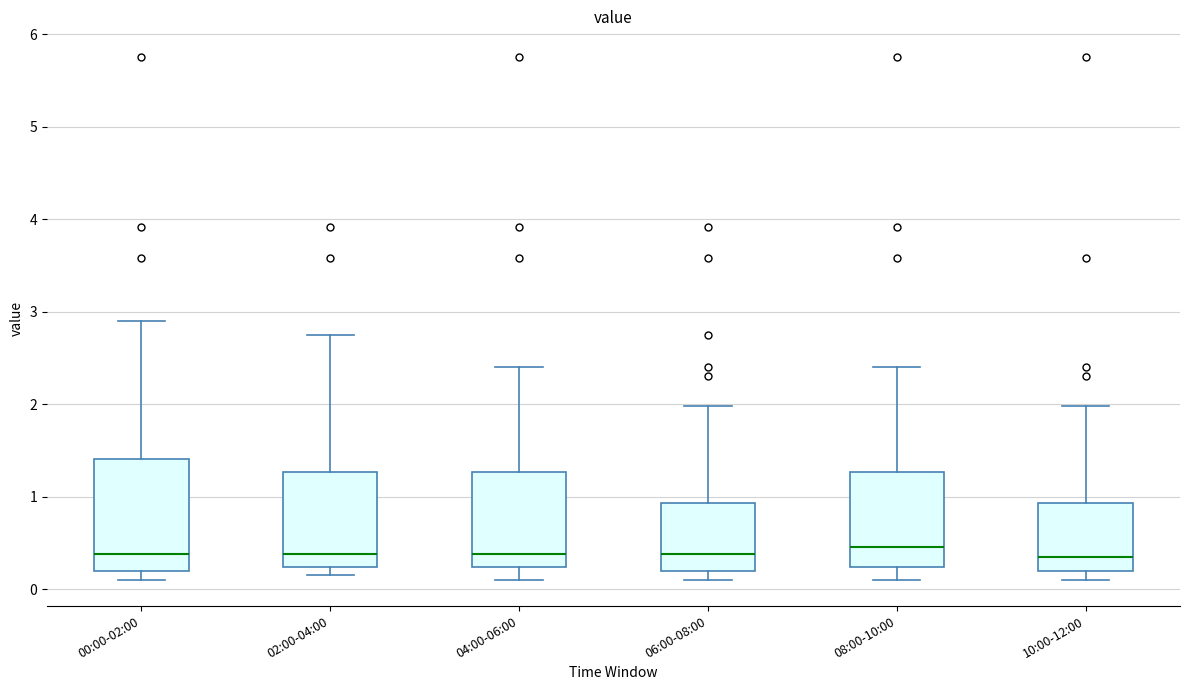

Where does the upper whisker of the box for 06:00-08:00 end on the y-axis? The values are not printed on the chart, so give them approximately, as read against the axis.

2.0